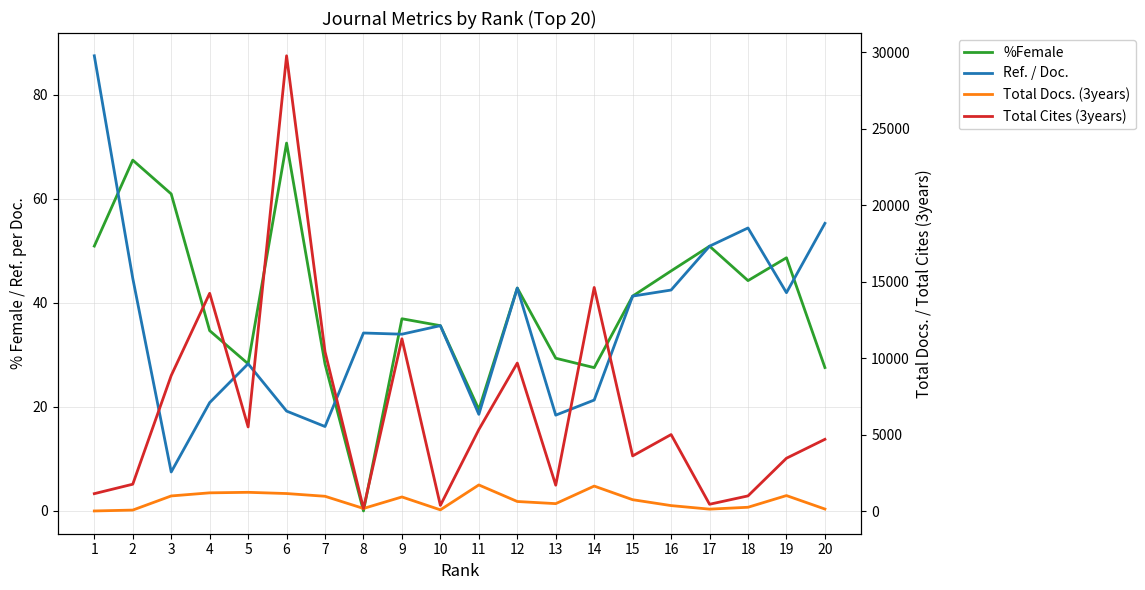

Reading left to right, what are all the values shown in this chart?

%Female: 1=50.9	2=67.4	3=60.9	4=34.7	5=28.3	6=70.7	7=28.2	8=0.0	9=37.0	10=35.6	11=19.5	12=42.9	13=29.4	14=27.6	15=41.3	16=46.1	17=50.9	18=44.3	19=48.7	20=27.6
Ref. / Doc.: 1=87.5	2=44.7	3=7.5	4=20.8	5=28.3	6=19.2	7=16.2	8=34.2	9=34.0	10=35.6	11=18.6	12=42.9	13=18.4	14=21.3	15=41.3	16=42.5	17=50.9	18=54.4	19=42.0	20=55.3
Total Docs. (3years): 1=16.0	2=74.0	3=998.0	4=1201.0	5=1235.0	6=1155.0	7=976.0	8=180.0	9=932.0	10=89.0	11=1717.0	12=635.0	13=495.0	14=1643.0	15=752.0	16=367.0	17=135.0	18=258.0	19=1022.0	20=142.0
Total Cites (3years): 1=1147.0	2=1765.0	3=8869.0	4=14246.0	5=5508.0	6=29773.0	7=10425.0	8=180.0	9=11271.0	10=379.0	11=5337.0	12=9685.0	13=1701.0	14=14627.0	15=3615.0	16=5011.0	17=454.0	18=1001.0	19=3463.0	20=4700.0